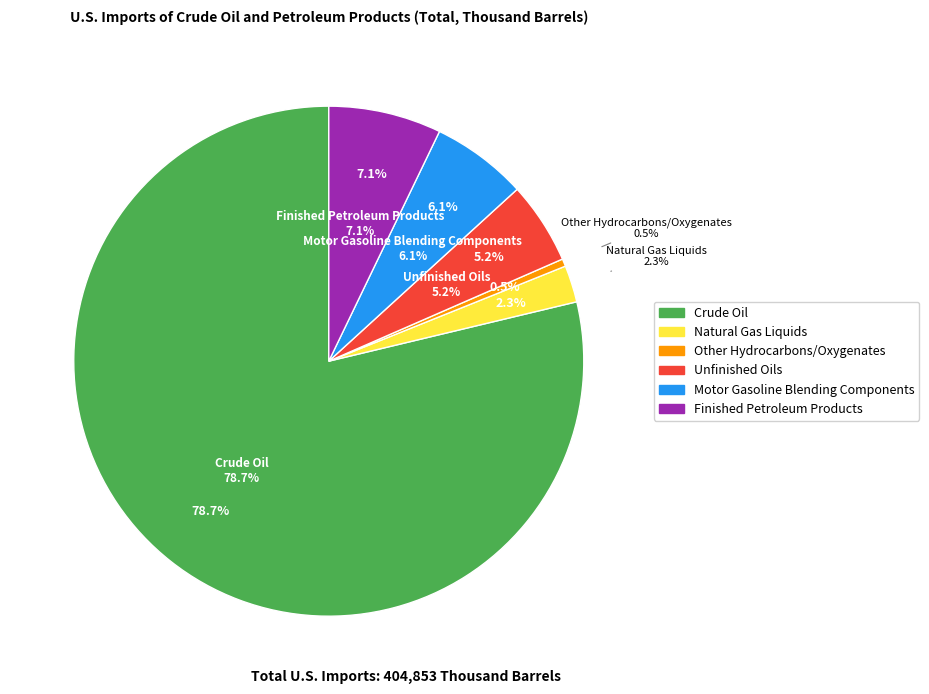

What is the change in value from Natural Gas Liquids to Other Hydrocarbons/Oxygenates?

-7526